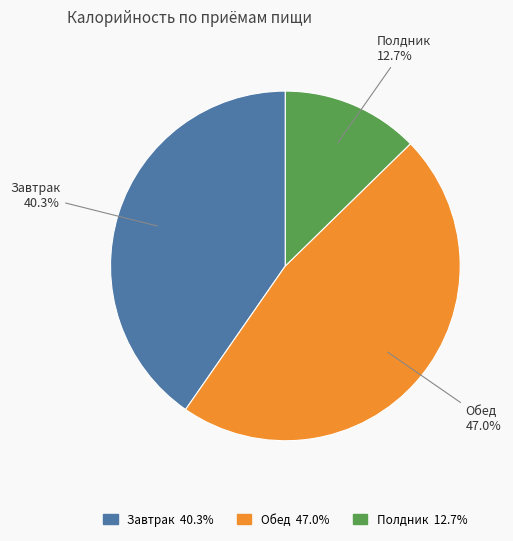

The Полдник slice represents 13% of the pie. True or false?

True